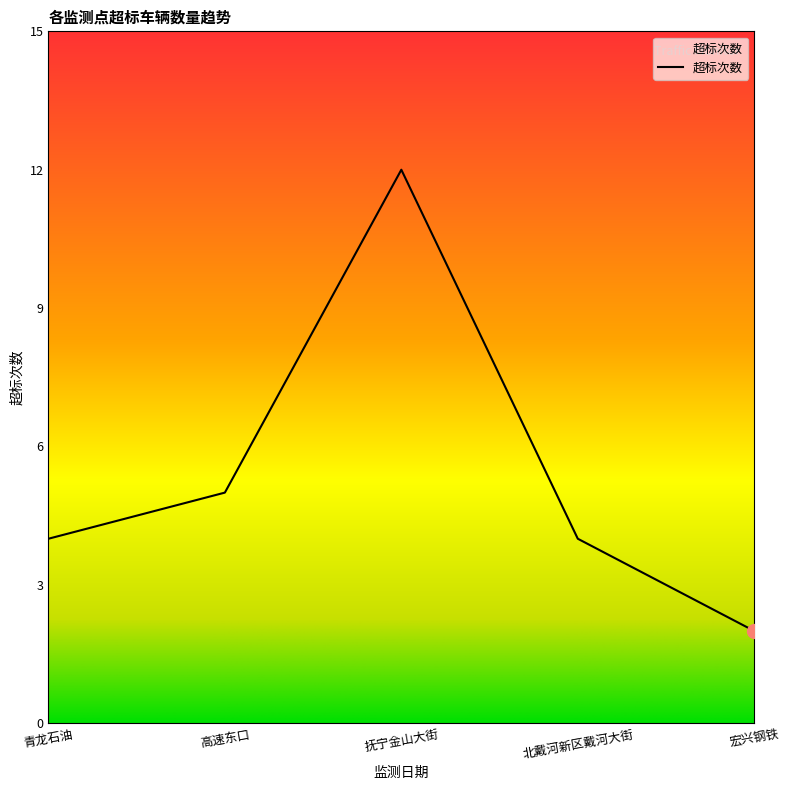

Does the chart have visible grid lines?

No